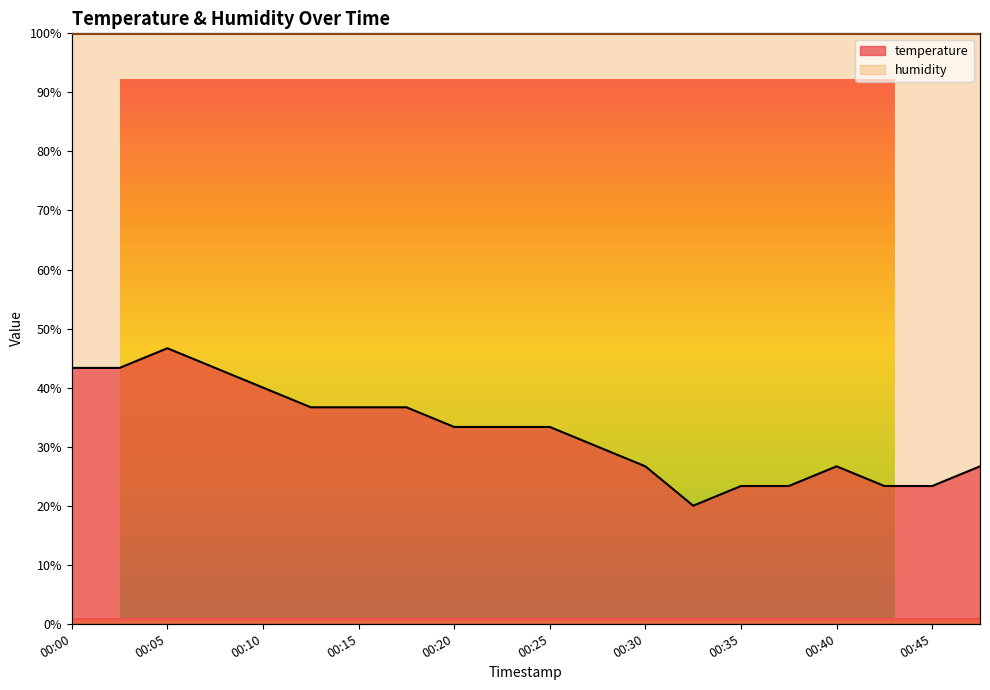

Which label corresponds to the smallest value in the chart?

00:32